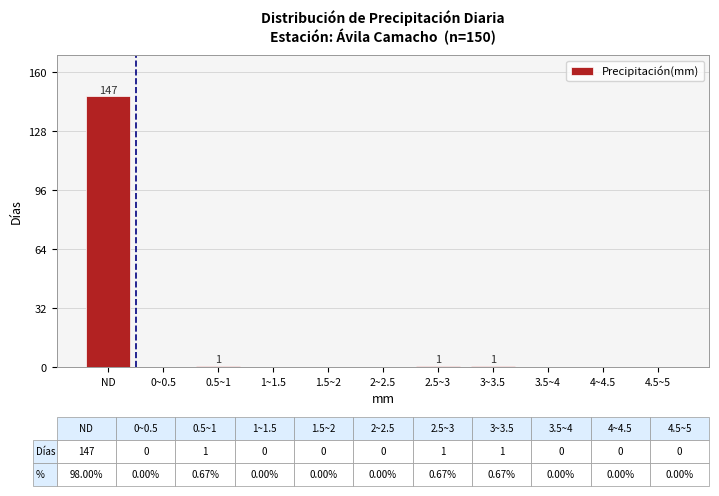

Reading right to left, extract all data points from this chart.

4.5~5=0	4~4.5=0	3.5~4=0	3~3.5=1	2.5~3=1	2~2.5=0	1.5~2=0	1~1.5=0	0.5~1=1	0~0.5=0	ND=147